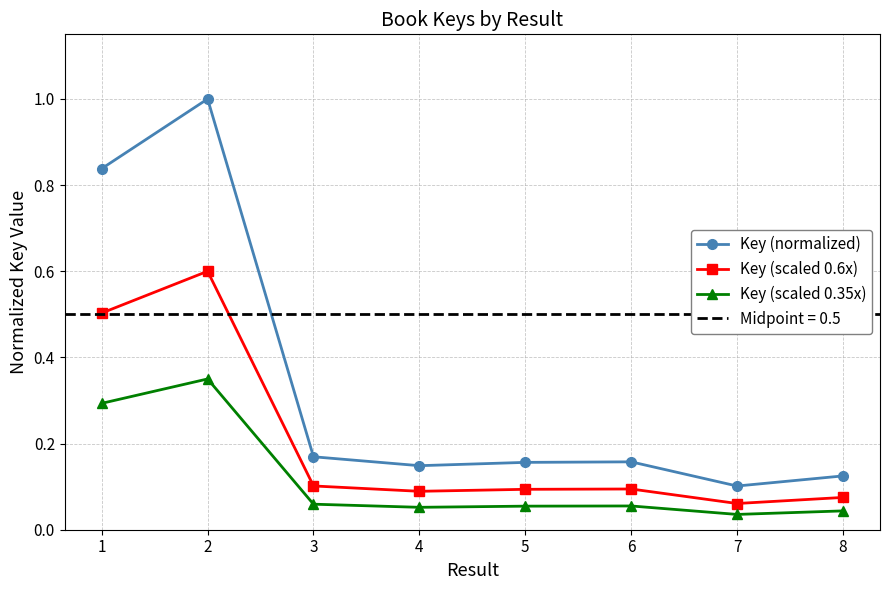

Which series has the widest spread of values?

Key (normalized)